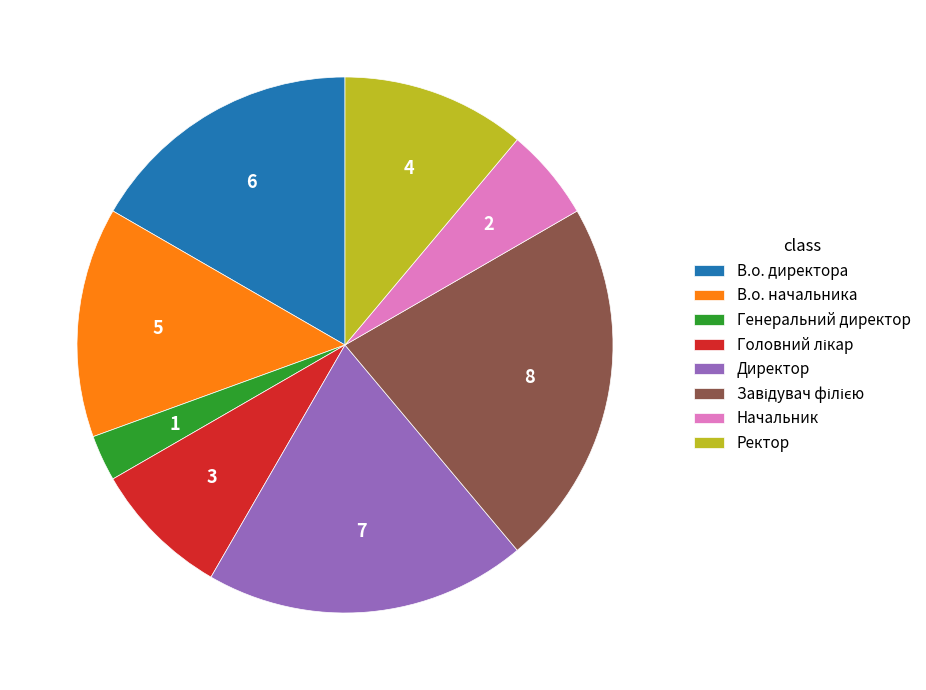

Is there any slice that represents more than half of the pie?

No